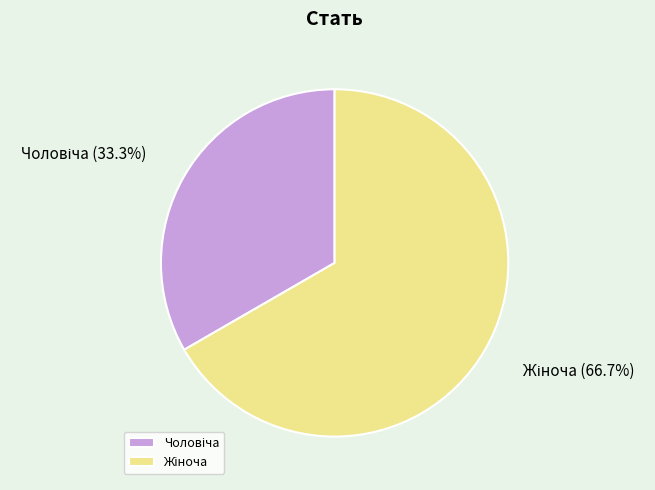

Does any single category account for the majority?

Yes